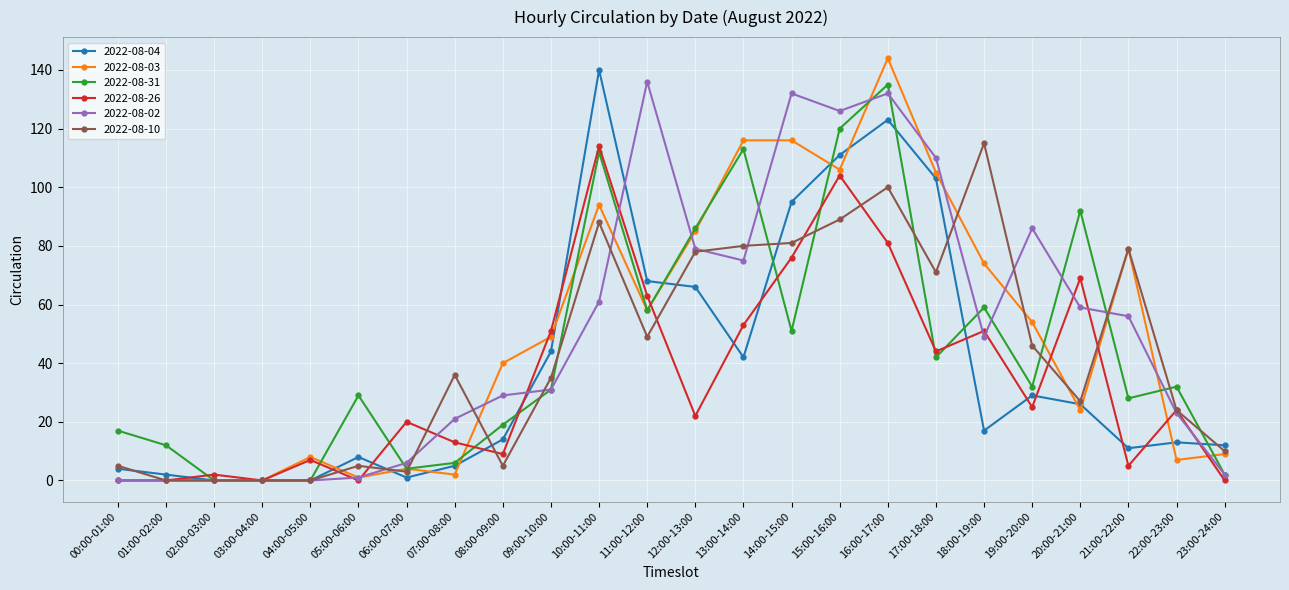

Which series has the largest total across all categories?

2022-08-02